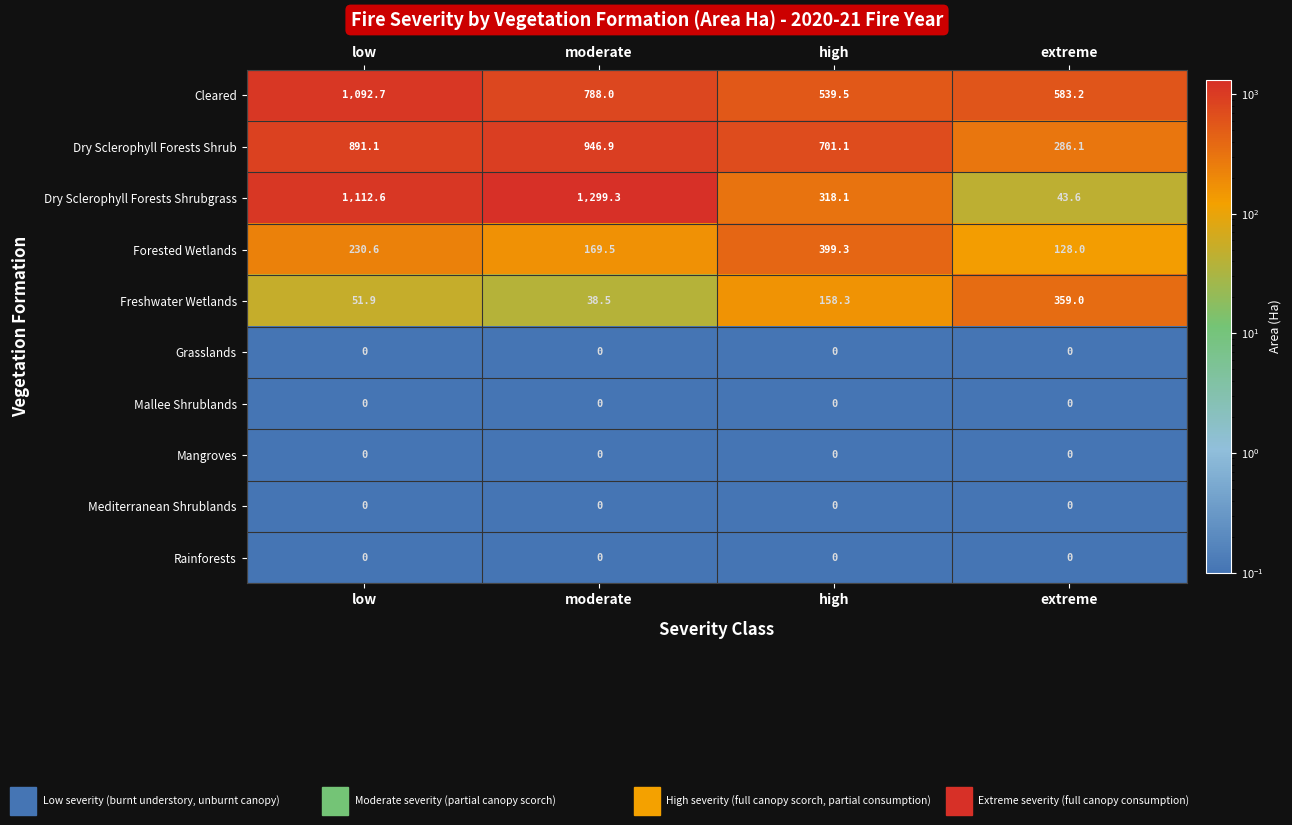

What is the approximate value of Dry Sclerophyll Forests Shrub at extreme?

286.1